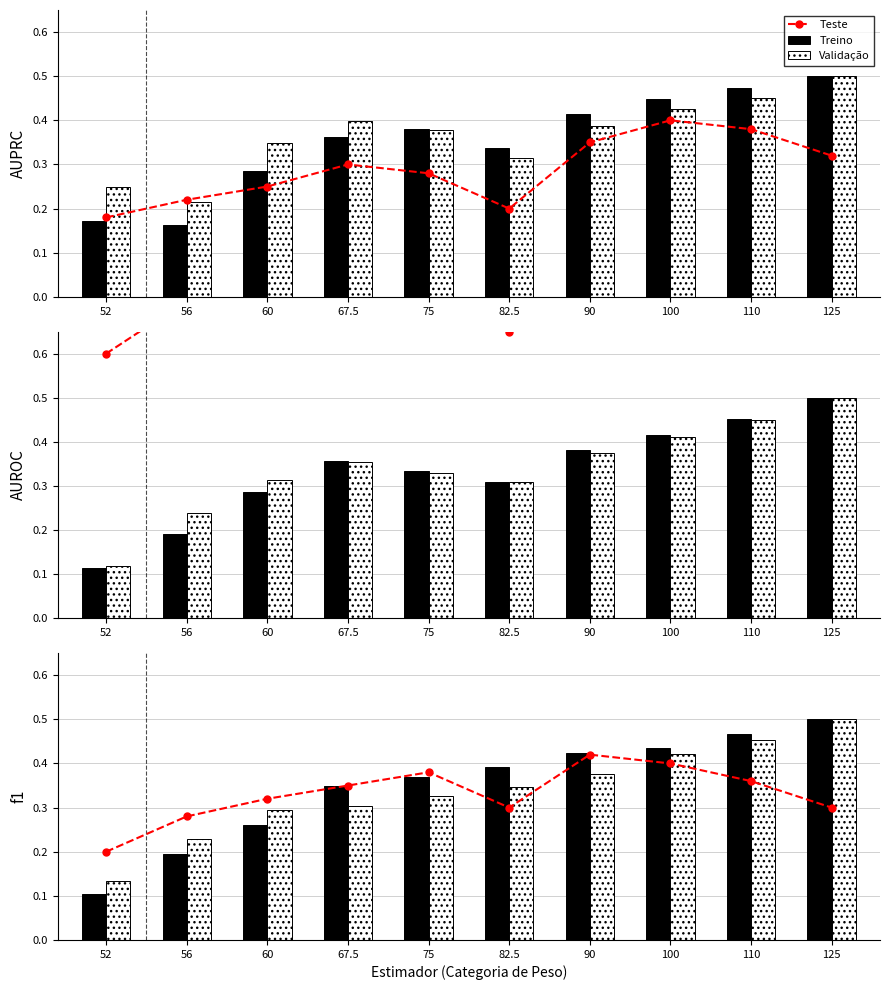

At which category does the chart reach its minimum across all series?

52